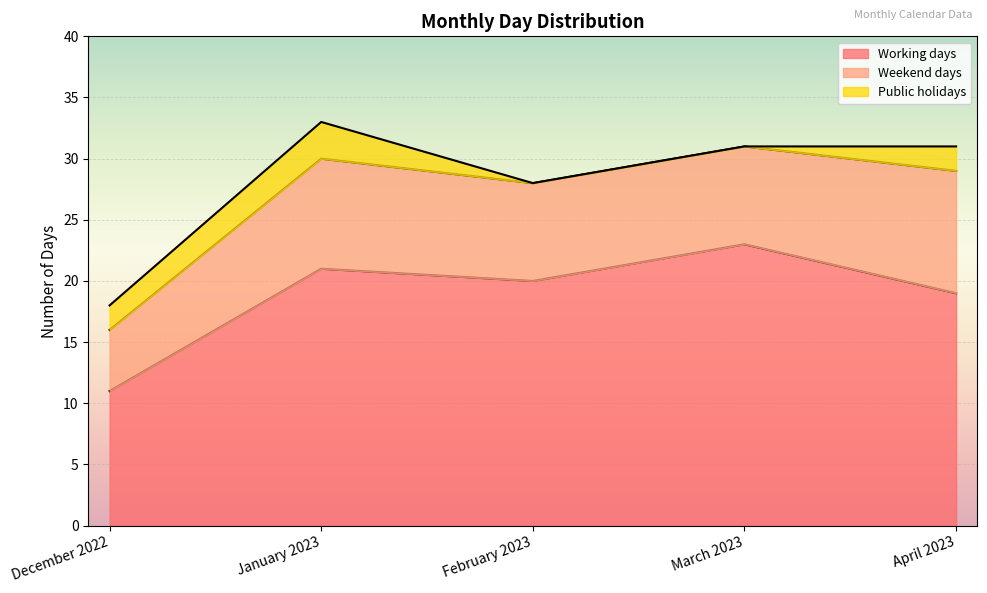

How many data points does each series have?

5